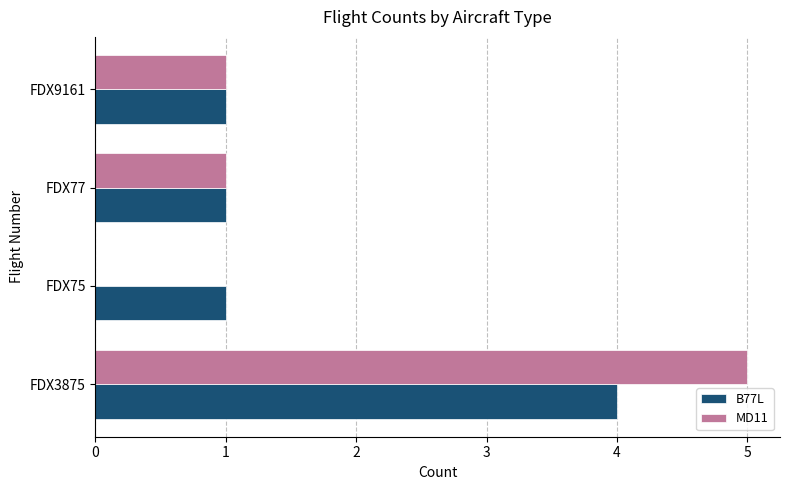

What is the maximum value for MD11?

5